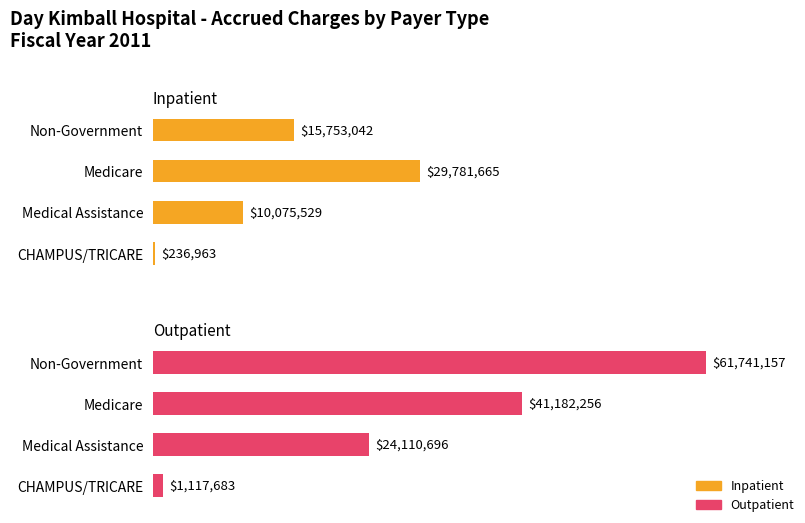

Is it true that Inpatient equals 336256 at CHAMPUS/TRICARE?

False